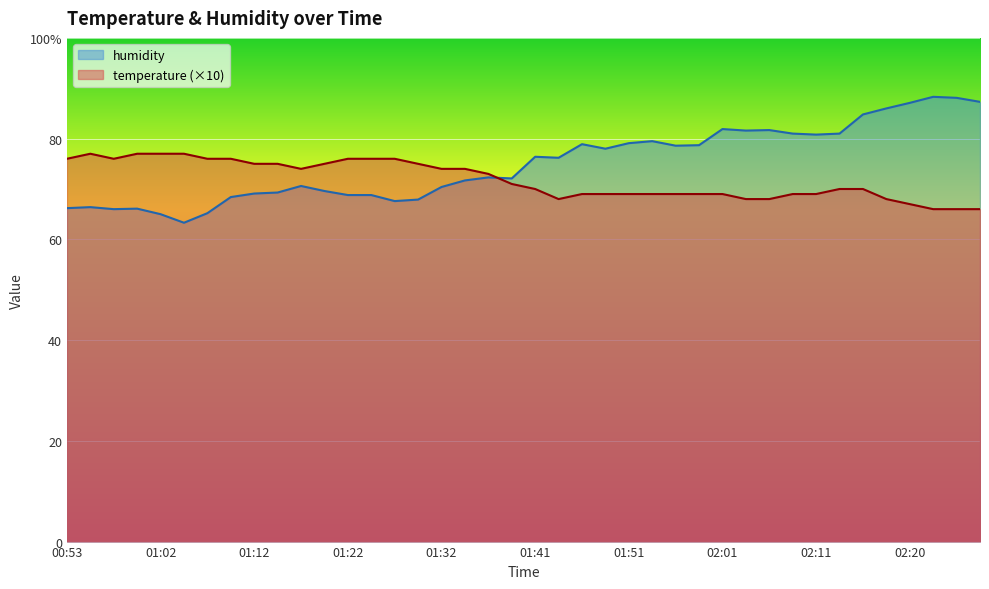

The humidity series shows 79.1 at 01:51. True or false?

True